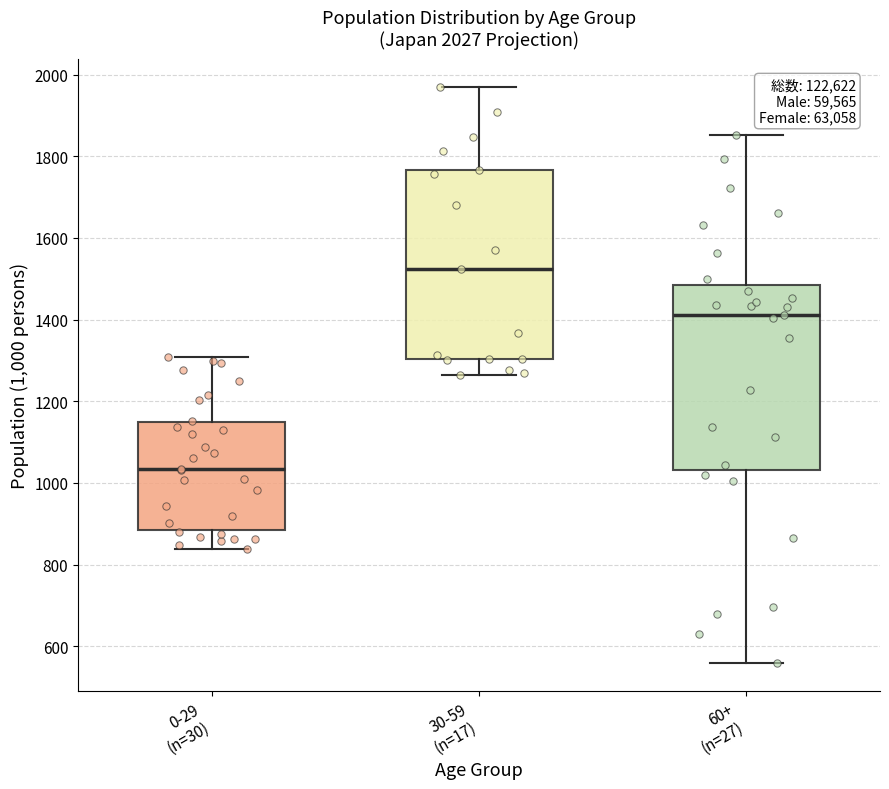

Reading left to right, read every box against the y-axis: the position of its median line, the range the box covers, and the ends of its whiskers. The values are not printed on the chart, so give them approximately, as read against the axis.

0-29 (n=30): median 1040, box 880 to 1140, whiskers 840 to 1300
30-59 (n=17): median 1520, box 1300 to 1760, whiskers 1260 to 1960
60+ (n=27): median 1420, box 1040 to 1480, whiskers 560 to 1860